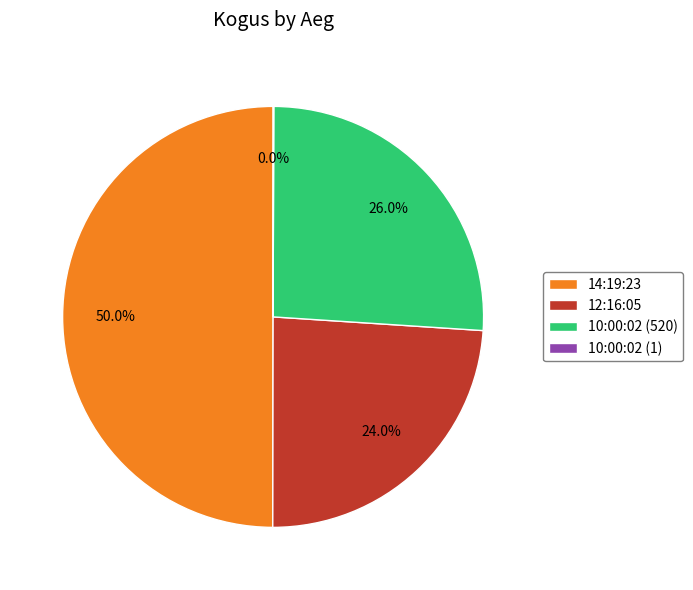

Approximately how many times larger is the value at 10:00:02 (520) compared to 14:19:23?

0.5